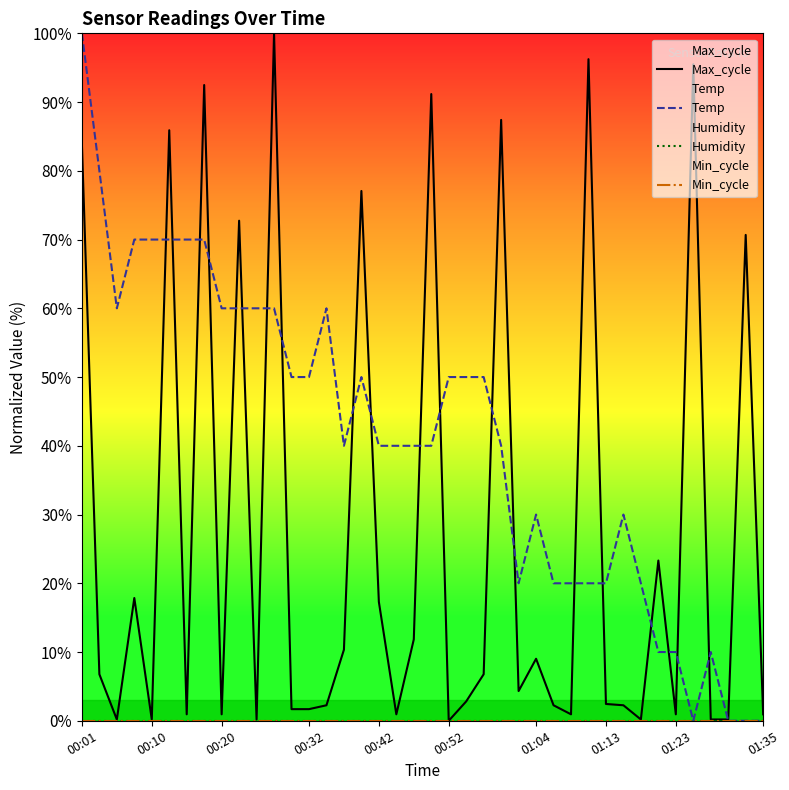

Does the chart display data point markers on the line(s)?

No